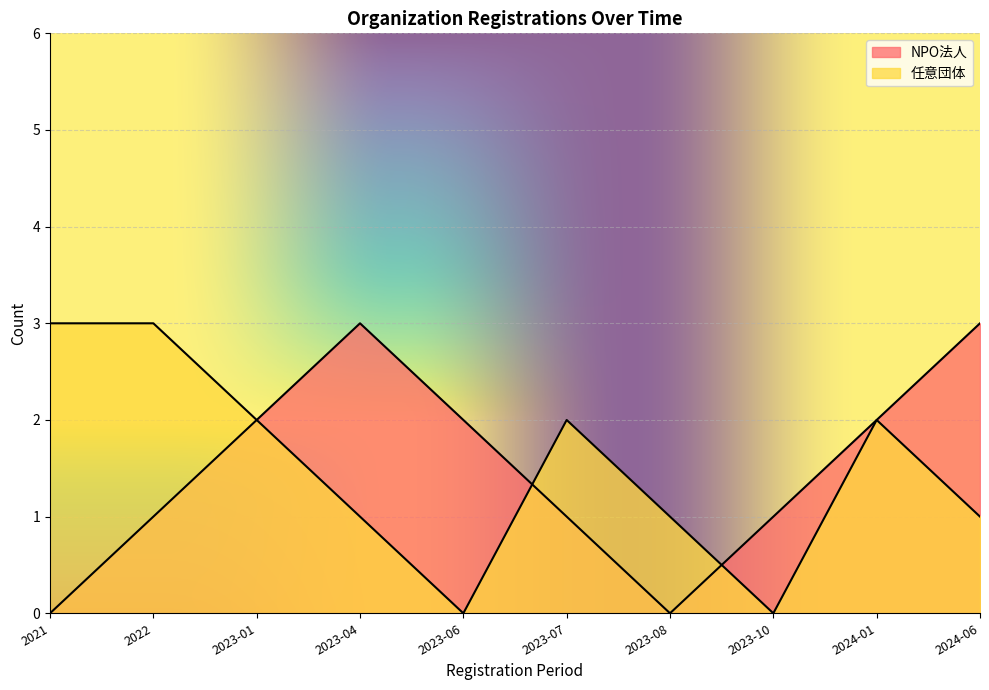

Reading left to right, transcribe all the data shown in this chart.

NPO法人: 0	1	2	3	2	1	0	1	2	3
任意団体: 3	3	2	1	0	2	1	0	2	1